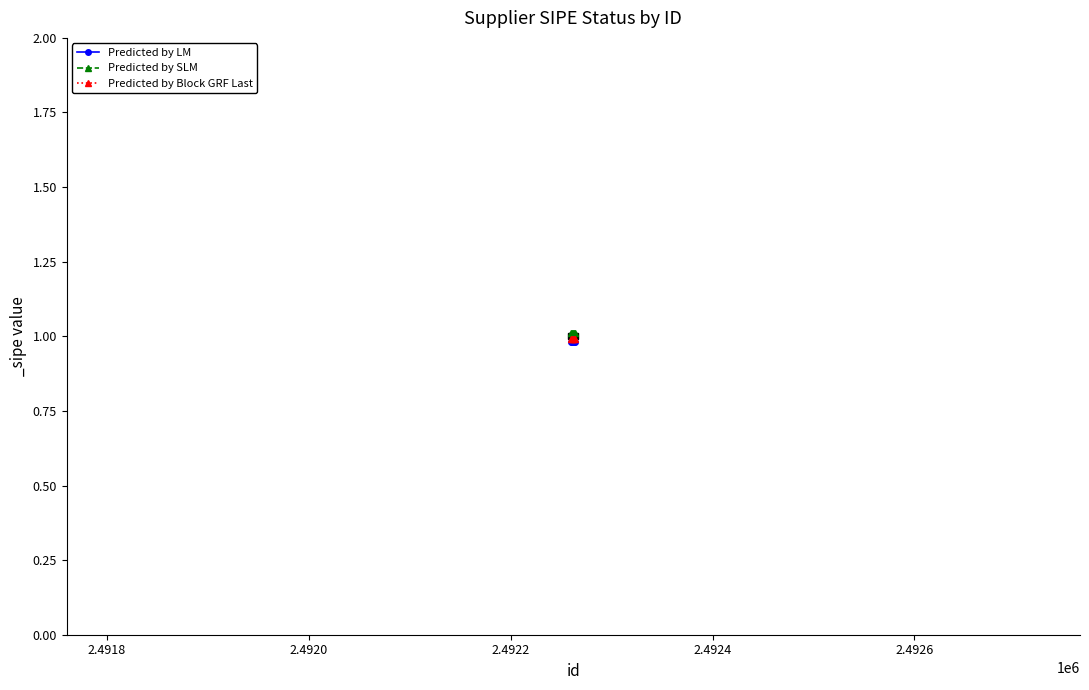

True or false: Predicted by LM has more than 2 interior local peaks.

False